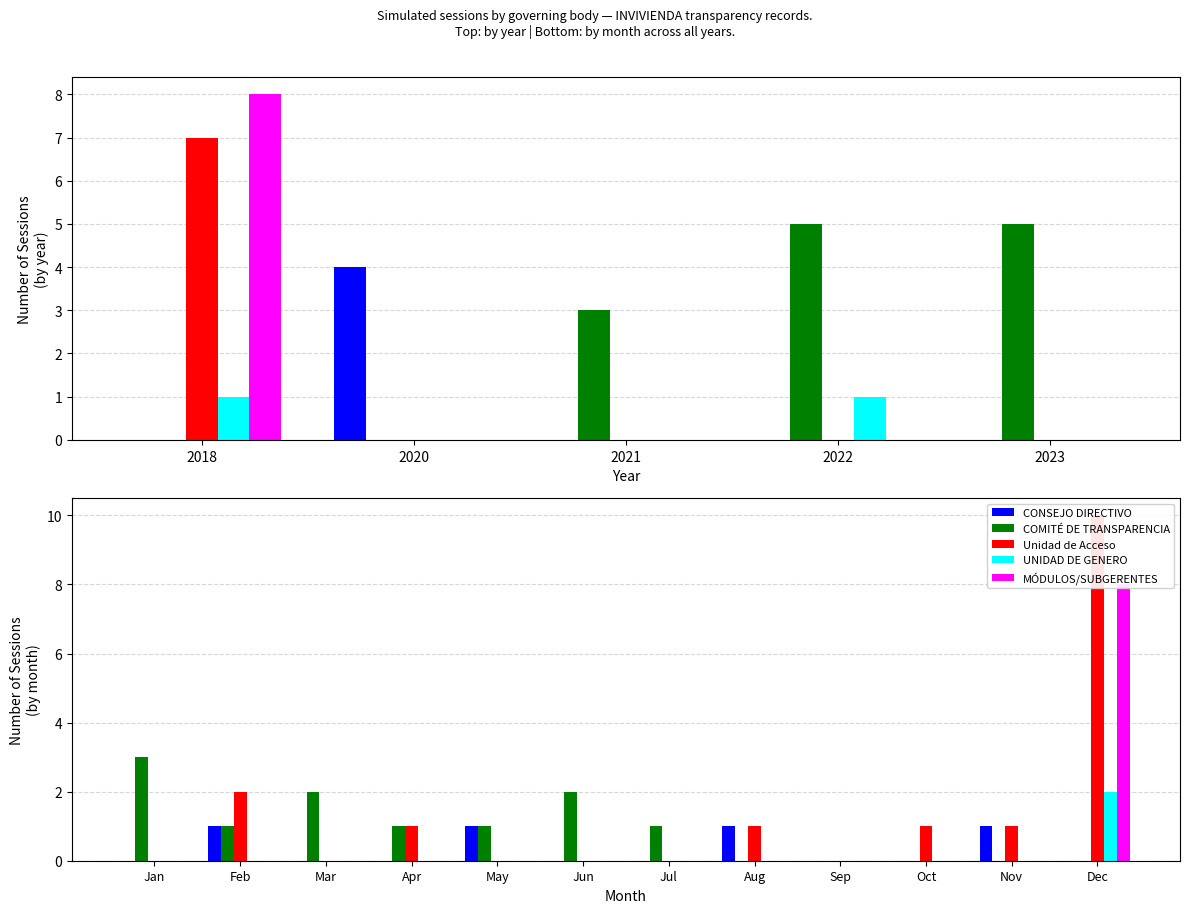

What are all the series names shown in the legend?

CONSEJO DIRECTIVO, COMITÉ DE TRANSPARENCIA, Unidad de Acceso, UNIDAD DE GENERO, MÓDULOS/SUBGERENTES